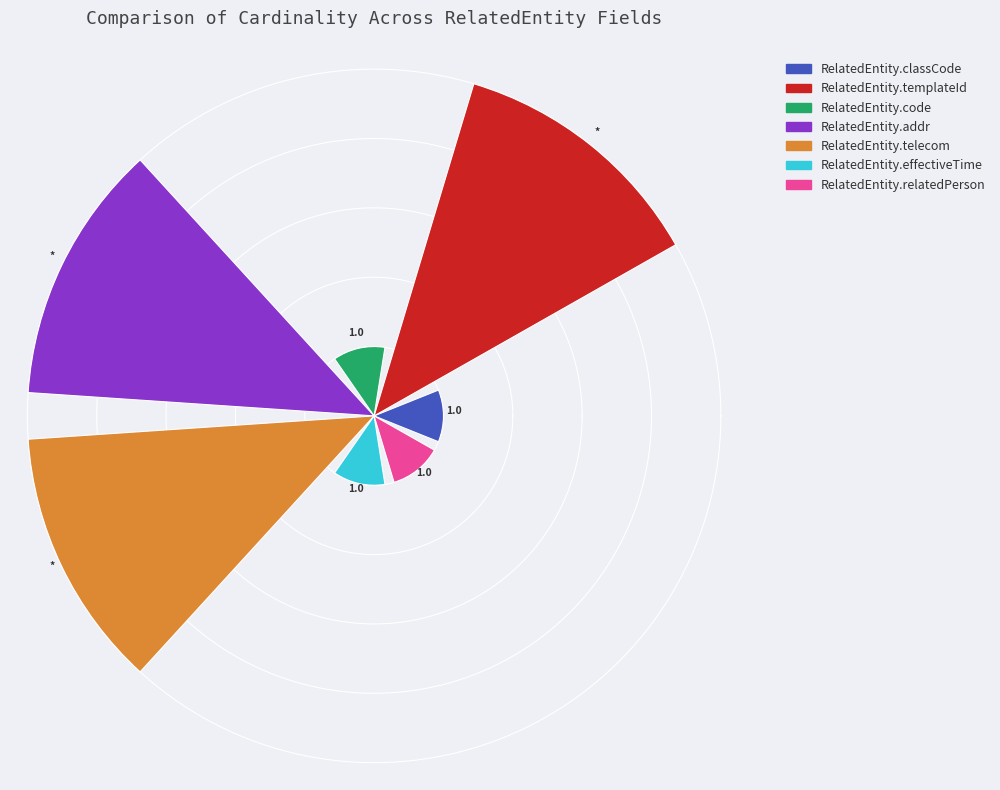

Are the bars horizontal?

No